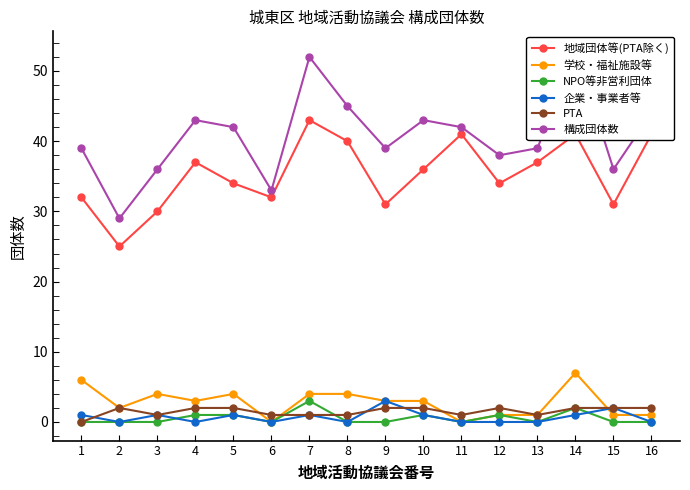

Where is the first local minimum for 学校・福祉施設等?

2